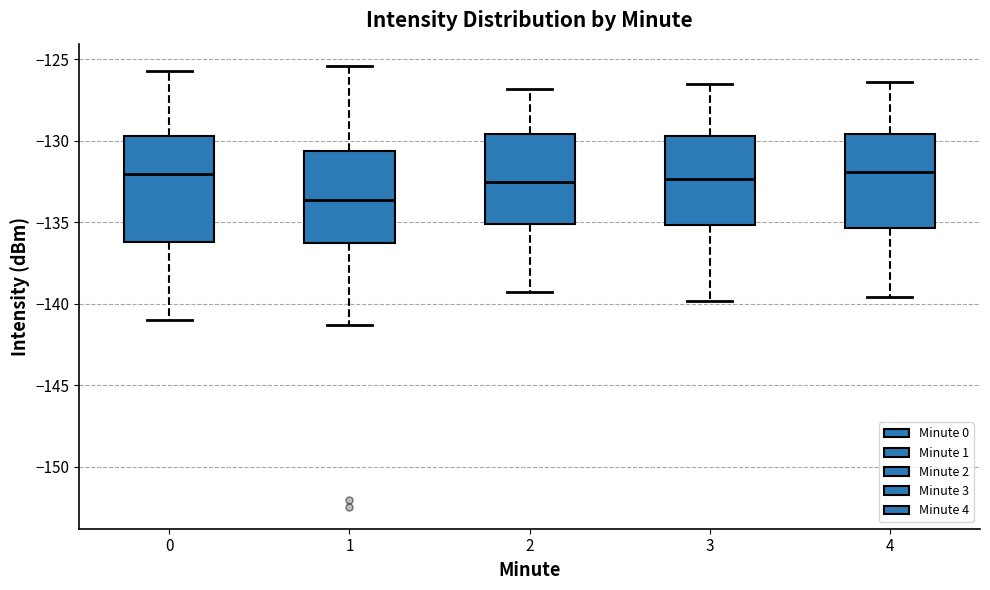

Reading left to right, transcribe this box plot: for each box, give where its median line is, the range the box spans, and where its two whiskers end, as read against the y-axis. The values are not printed on the chart, so give them approximately, as read against the axis.

0: median -132.0, box -136.0 to -129.5, whiskers -141.0 to -125.5
1: median -133.5, box -136.0 to -130.5, whiskers -141.5 to -125.5
2: median -132.5, box -135.0 to -129.5, whiskers -139.5 to -127.0
3: median -132.5, box -135.0 to -129.5, whiskers -140.0 to -126.5
4: median -132.0, box -135.5 to -129.5, whiskers -139.5 to -126.5